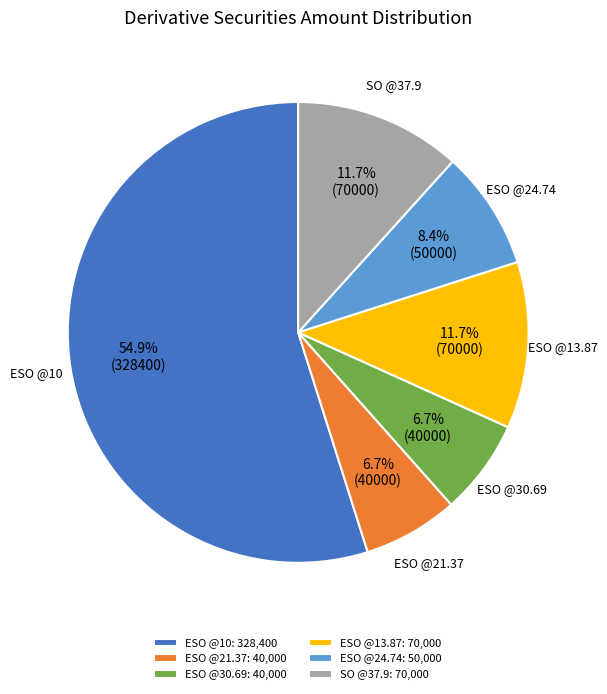

Does ESO @10 account for over 50% of the chart?

Yes